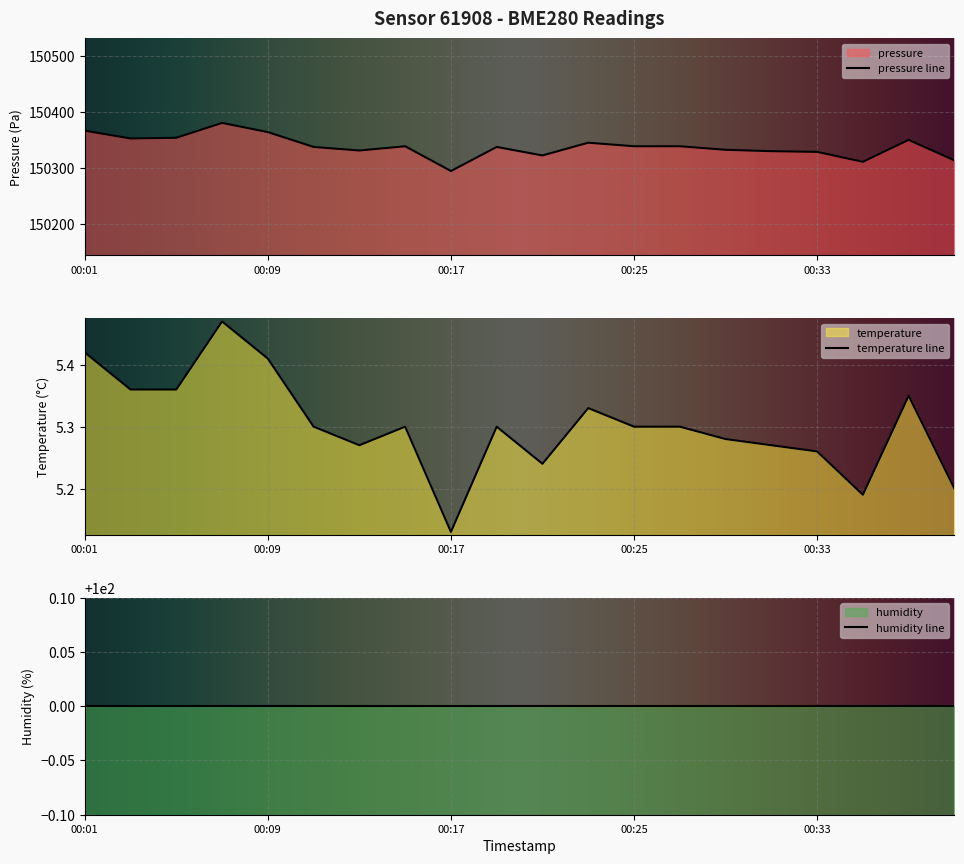

What is the average value of the temperature series?

5.3